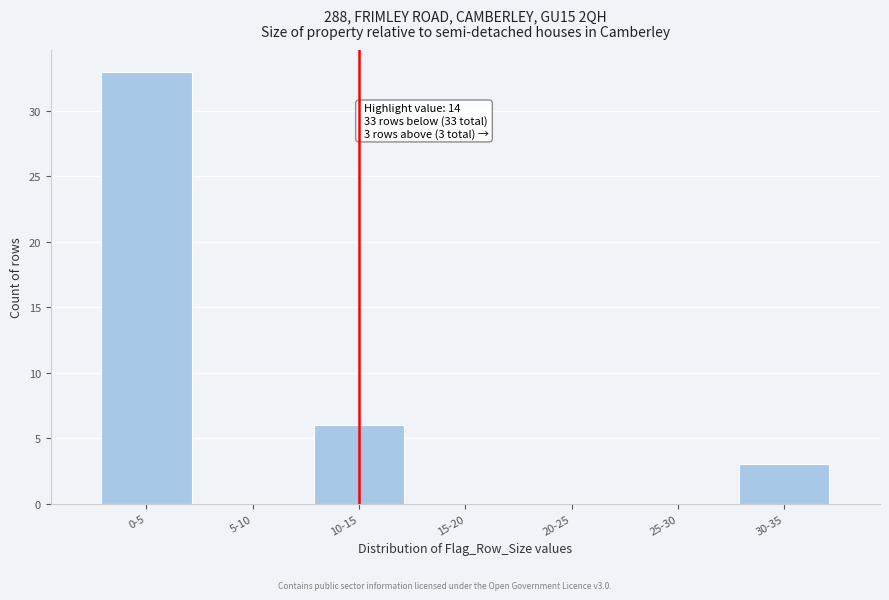

Reading left to right, extract all data points from this chart.

0-5=33	5-10=0	10-15=6	15-20=0	20-25=0	25-30=0	30-35=3